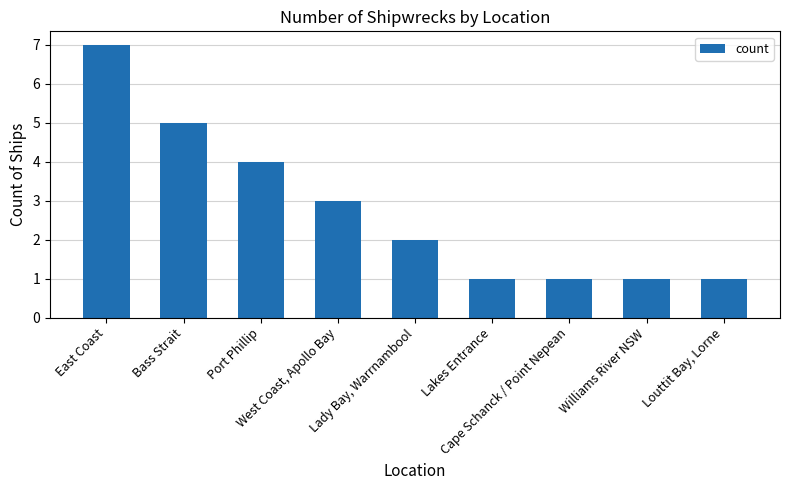

At which label is the value closest to 4?

Port Phillip